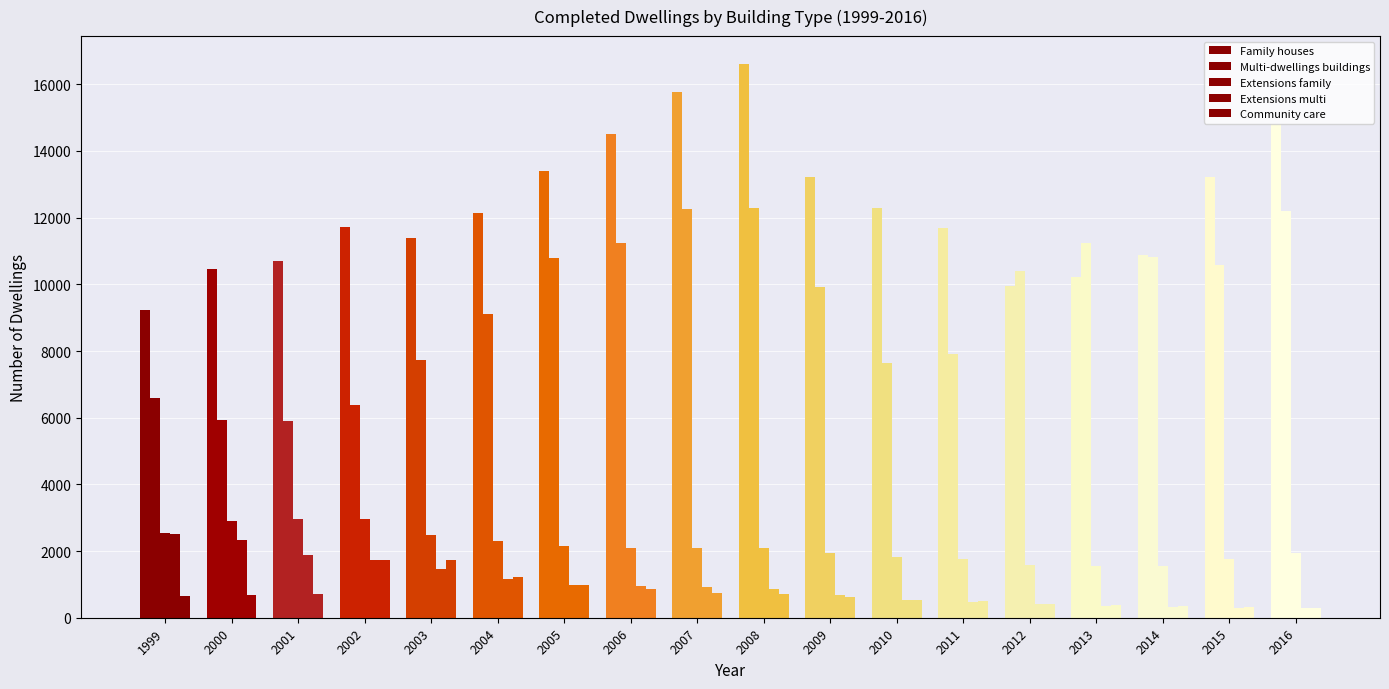

What is the approximate value of Extensions family at 2000, to the nearest 50?

2900